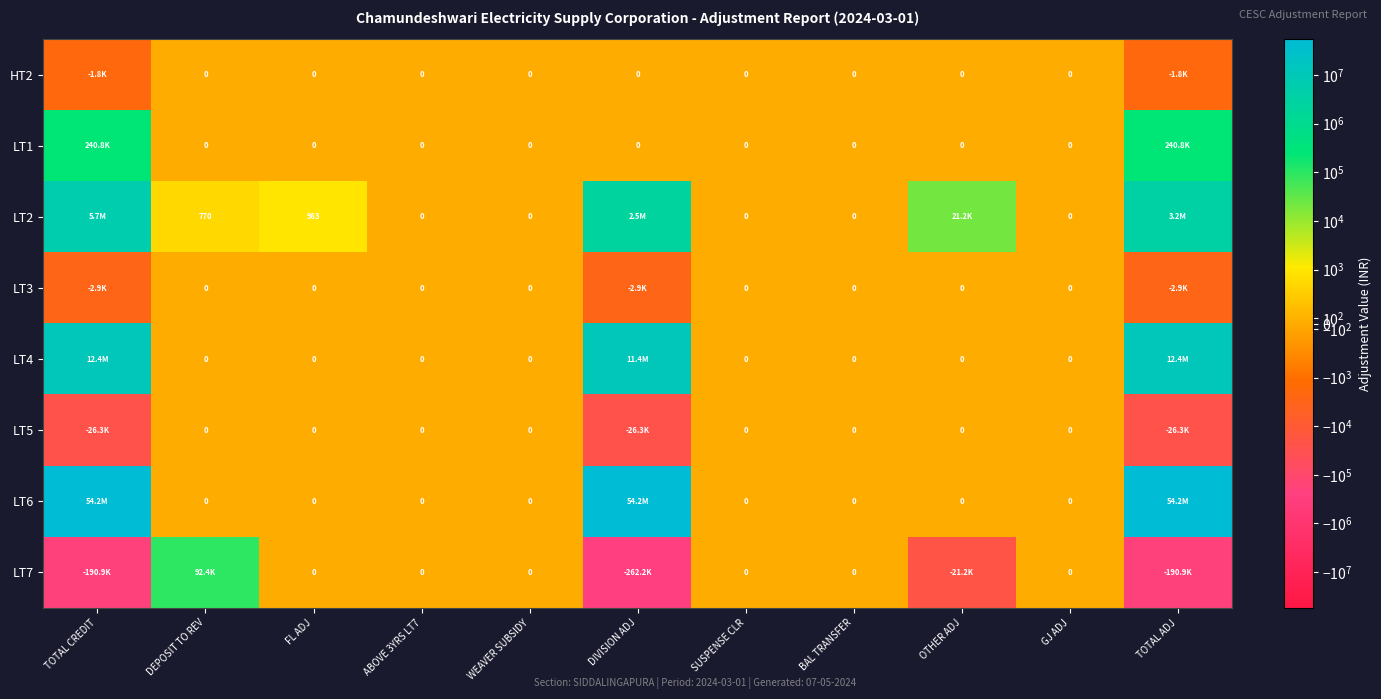

Which category has the highest value in the LT7 series?

DEPOSIT TO REV